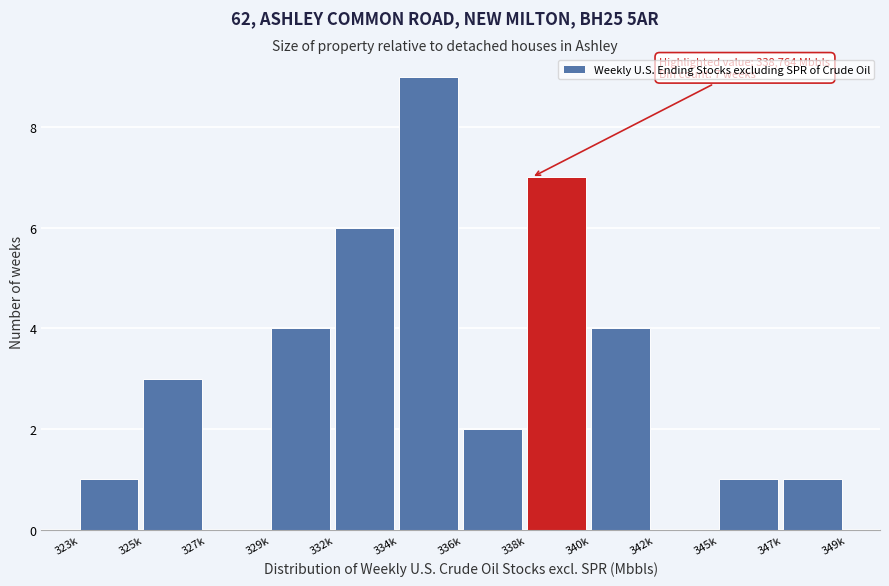

Reading left to right, list all the values displayed in this chart.

323k=1	325k=3	327k=0	329k=4	332k=6	334k=9	336k=2	338k=7	340k=4	342k=0	345k=1	347k=1